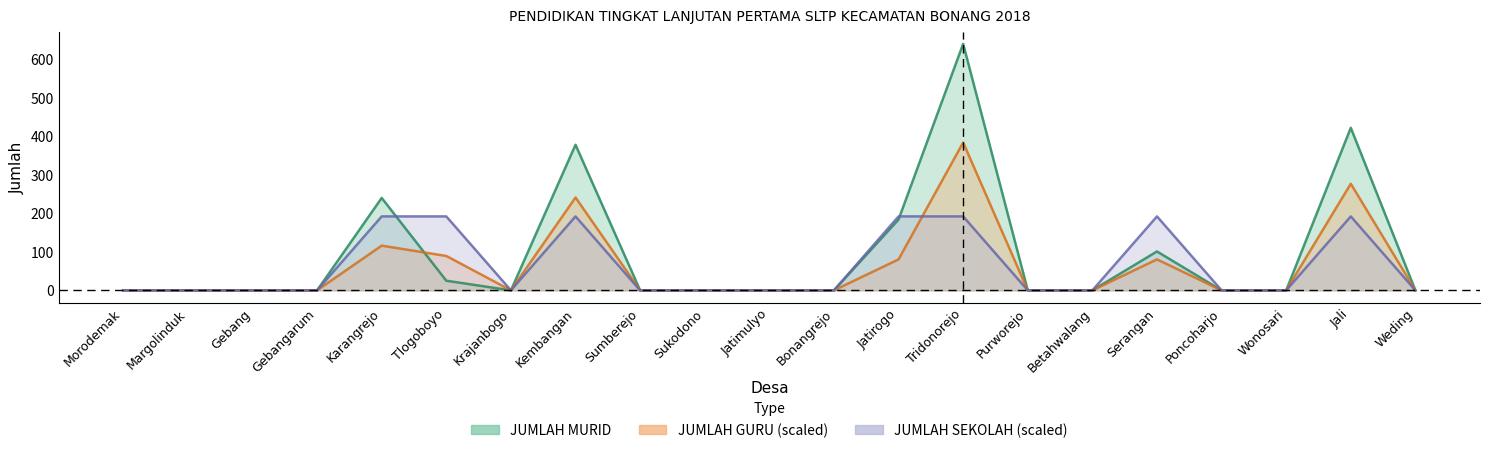

At which category does JUMLAH MURID reach its first local peak?

Karangrejo